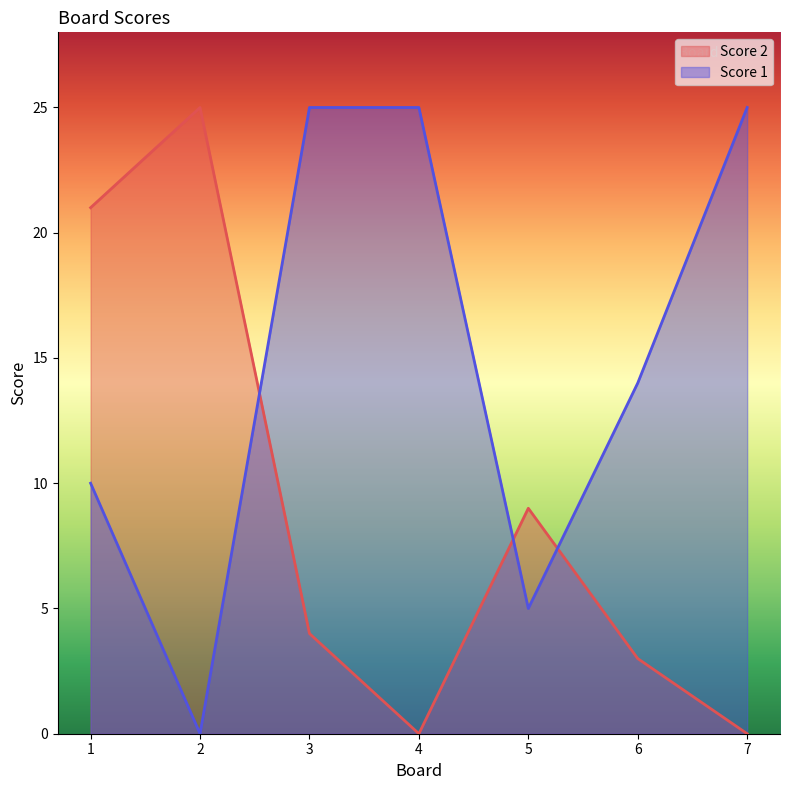

At which category does the chart reach its minimum across all series?

4